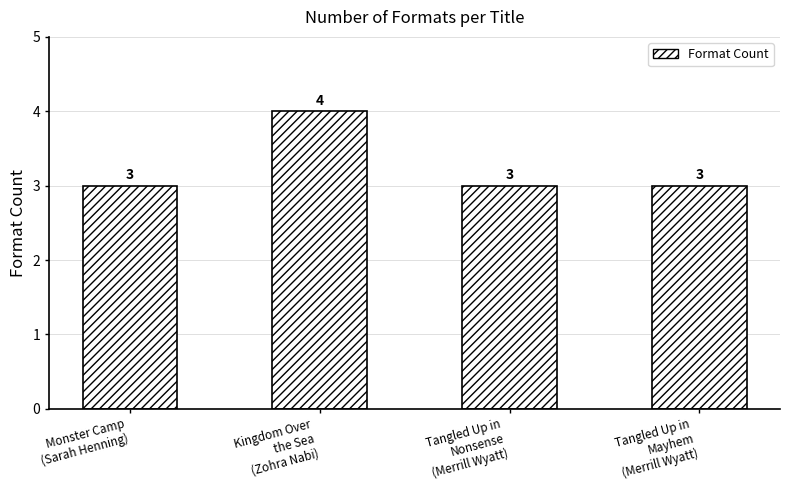

Which category has the highest value across all series?

Kingdom Over
the Sea
(Zohra Nabi)